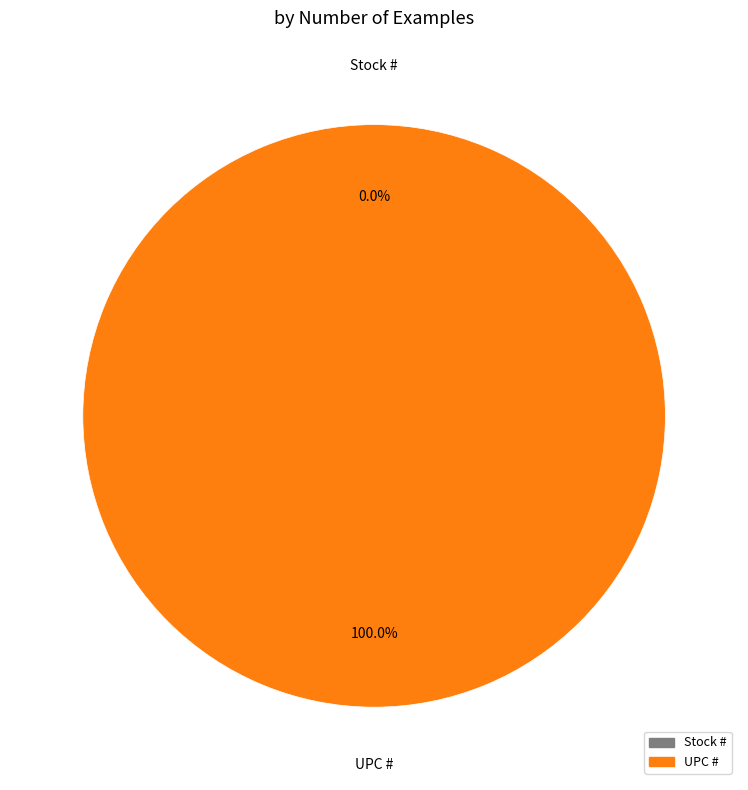

What percentage is the UPC # slice, to the nearest percent?

100%